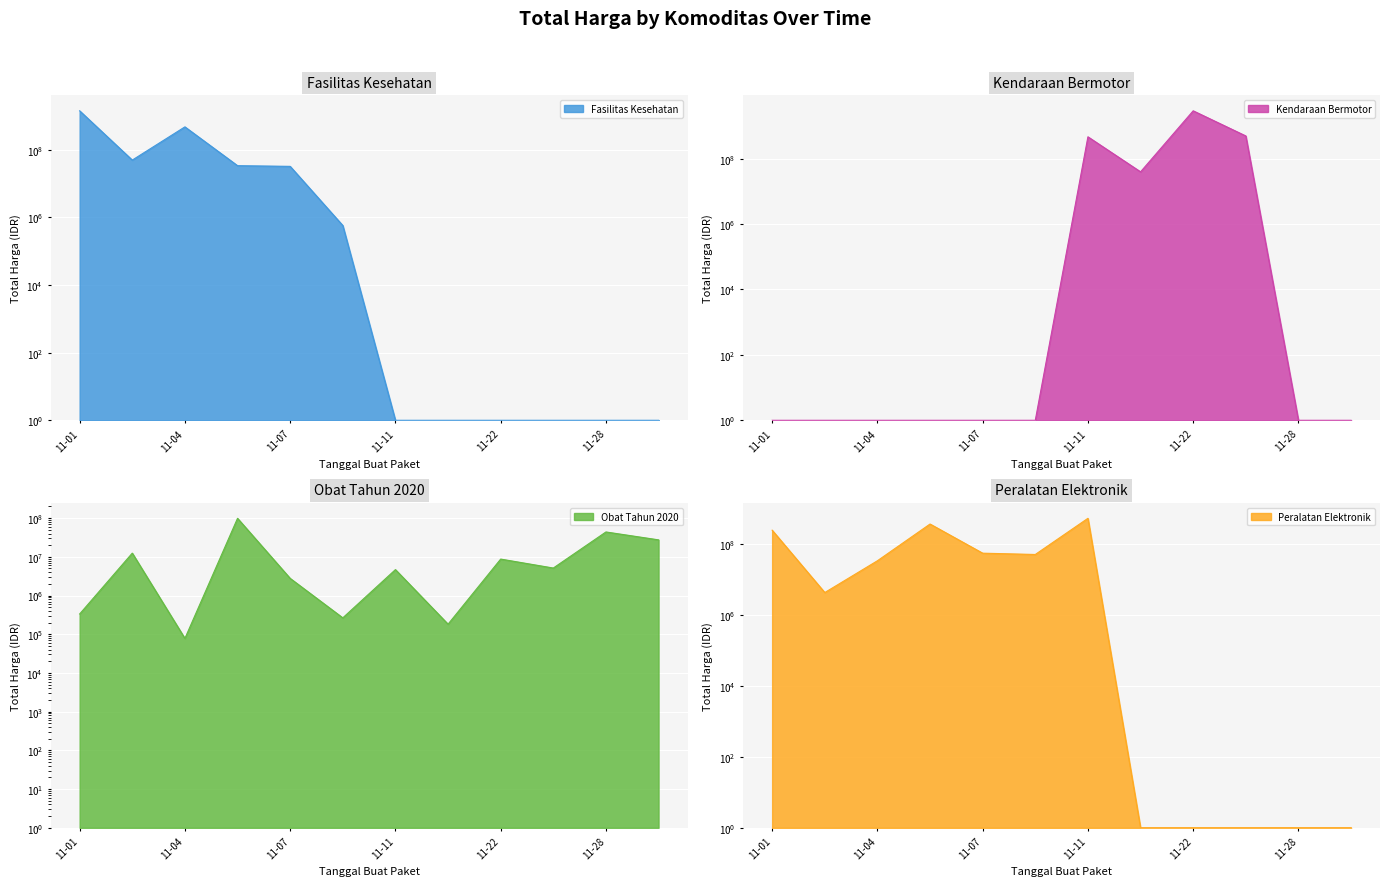

Which series has the largest range (max minus min)?

Kendaraan Bermotor